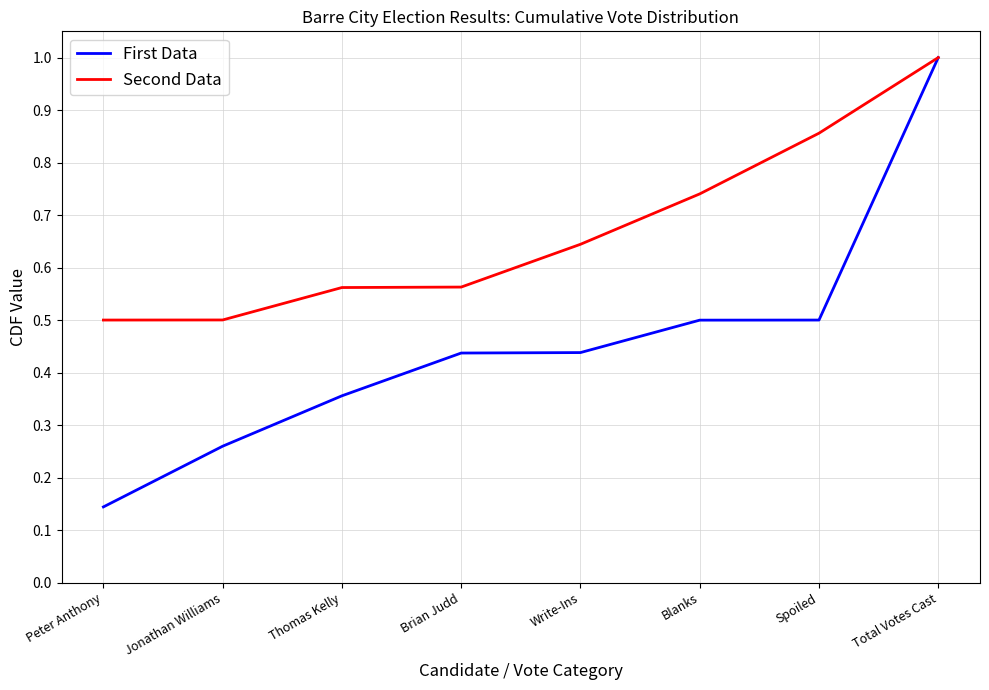

Rank the series by their average value, from lowest to highest.

First Data, Second Data